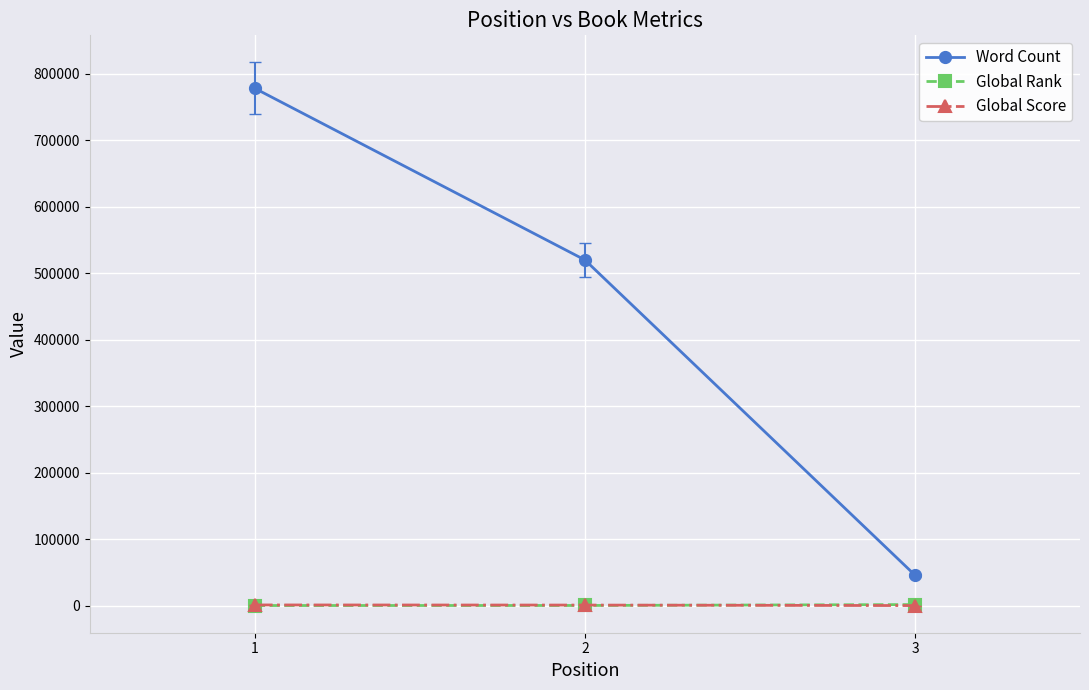

Is it true that Global Rank equals 1712 at 3?

True